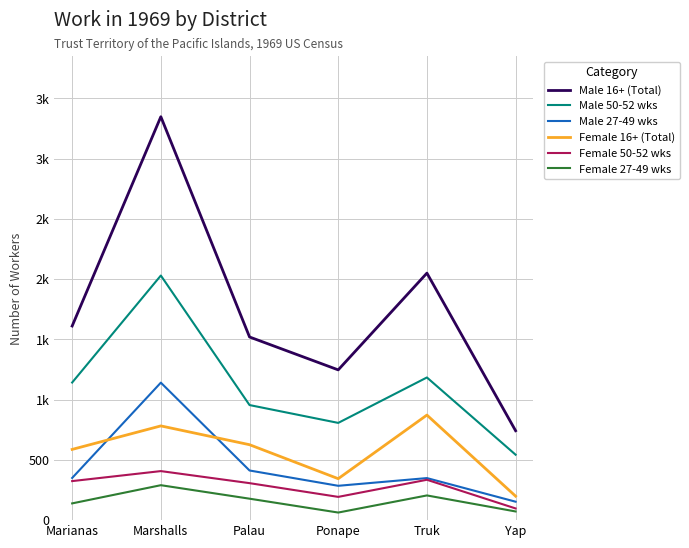

Reading right to left, extract all data points from this chart.

Male 16+ (Total): Yap=742	Truk=2050	Ponape=1247	Palau=1520	Marshalls=3348	Marianas=1611
Male 50-52 wks: Yap=543	Truk=1184	Ponape=807	Palau=955	Marshalls=2030	Marianas=1142
Male 27-49 wks: Yap=153	Truk=349	Ponape=285	Palau=412	Marshalls=1141	Marianas=350
Female 16+ (Total): Yap=199	Truk=872	Ponape=344	Palau=626	Marshalls=782	Marianas=587
Female 50-52 wks: Yap=97	Truk=335	Ponape=193	Palau=307	Marshalls=407	Marianas=324
Female 27-49 wks: Yap=72	Truk=205	Ponape=63	Palau=178	Marshalls=290	Marianas=139